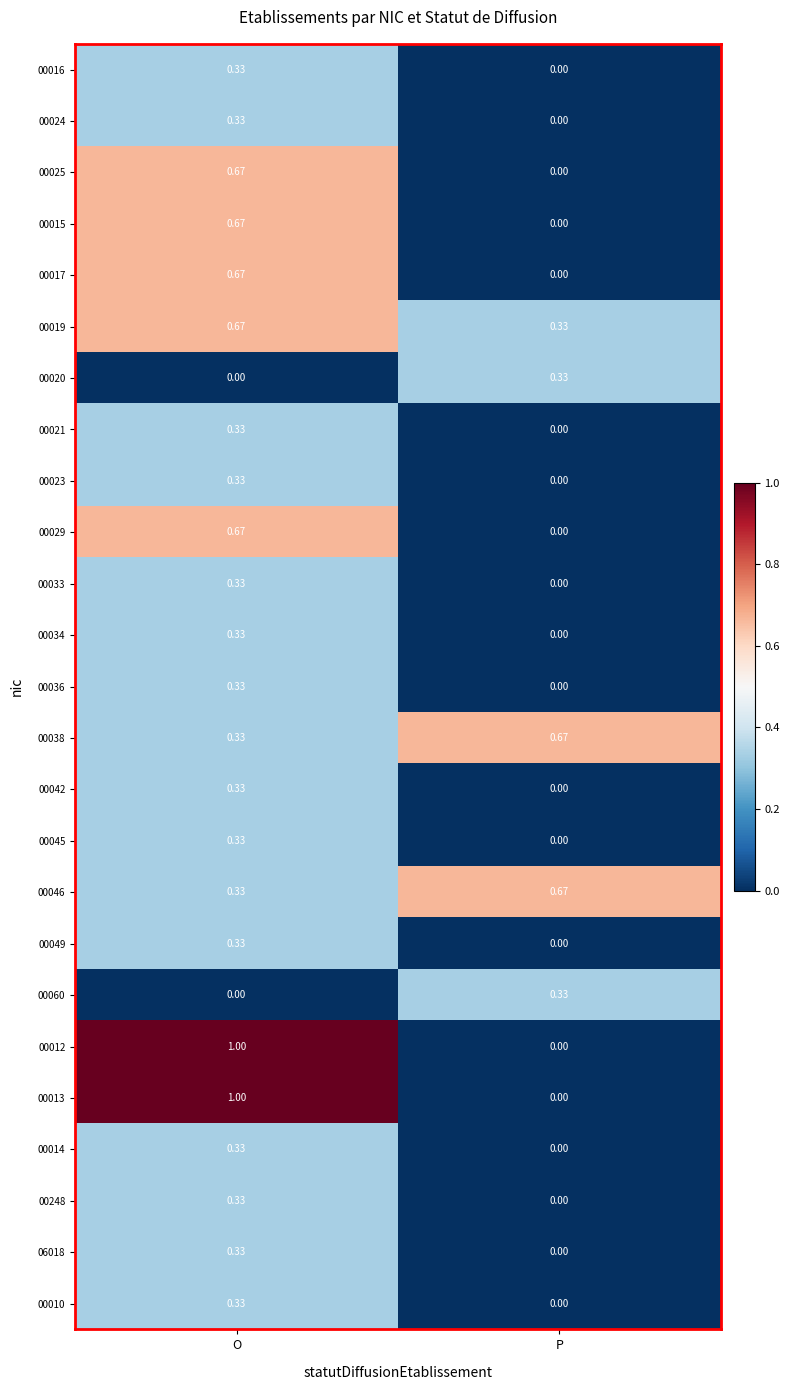

What is the total value across all series at P?

2.3